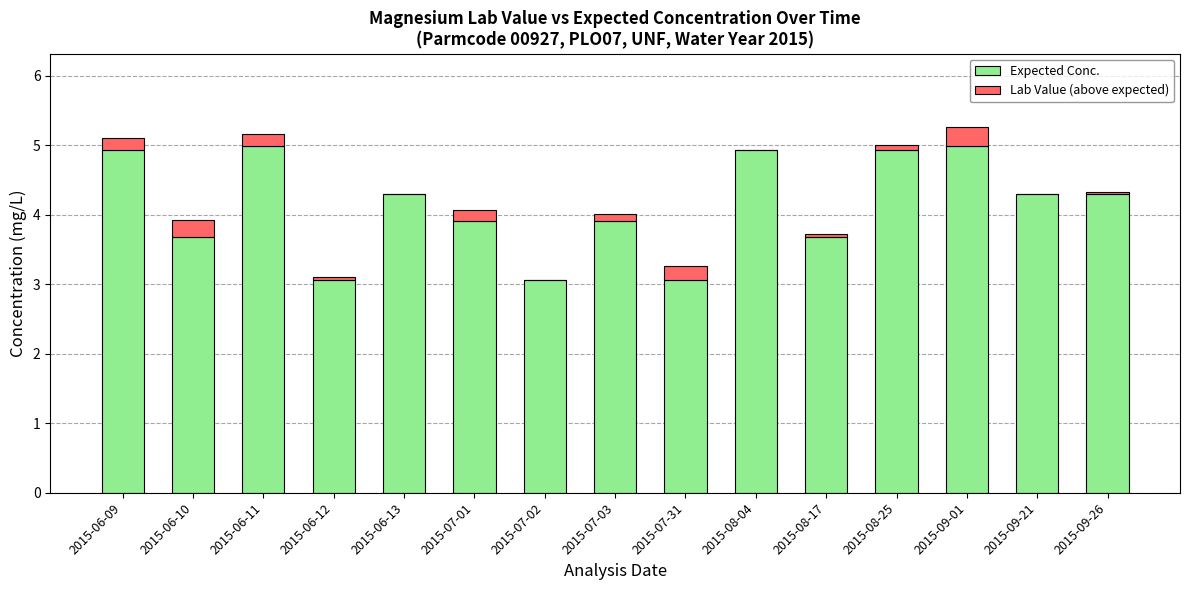

What are all the series names shown in the legend?

Expected Conc., Lab Value (above expected)